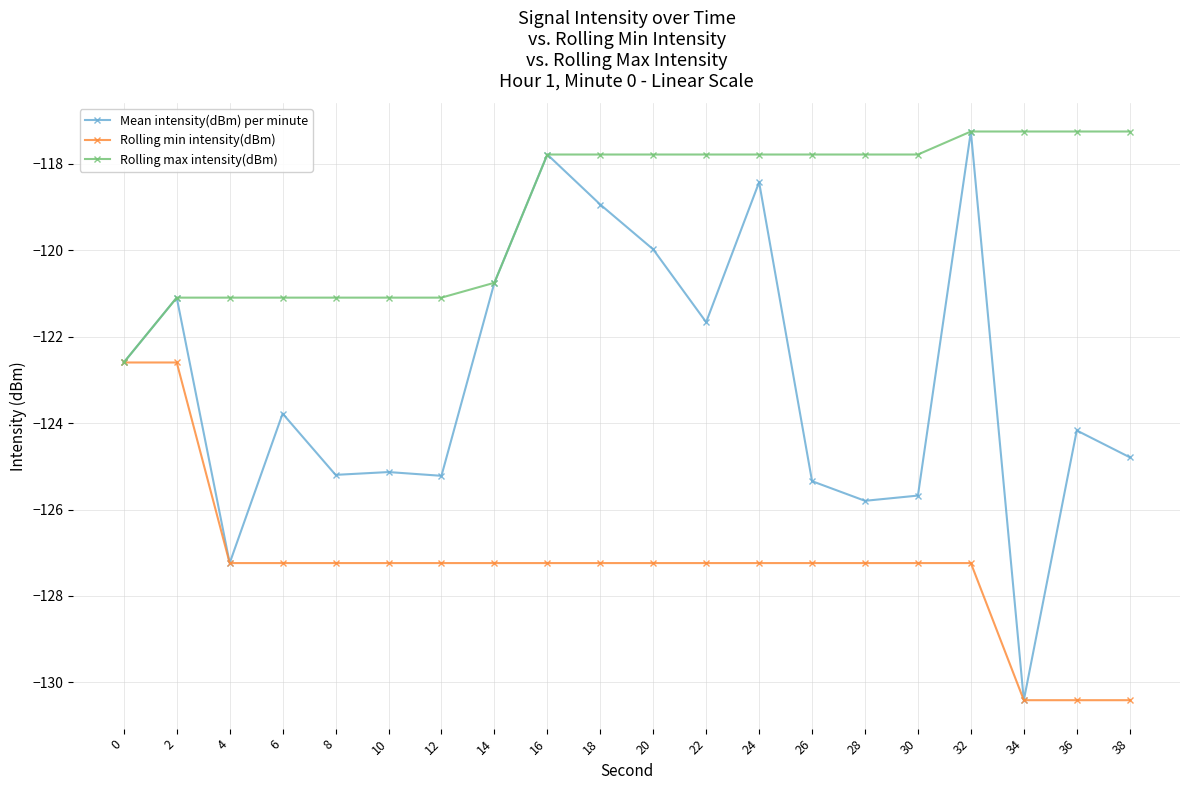

What is the spread (max minus min) of values at 26?

9.5